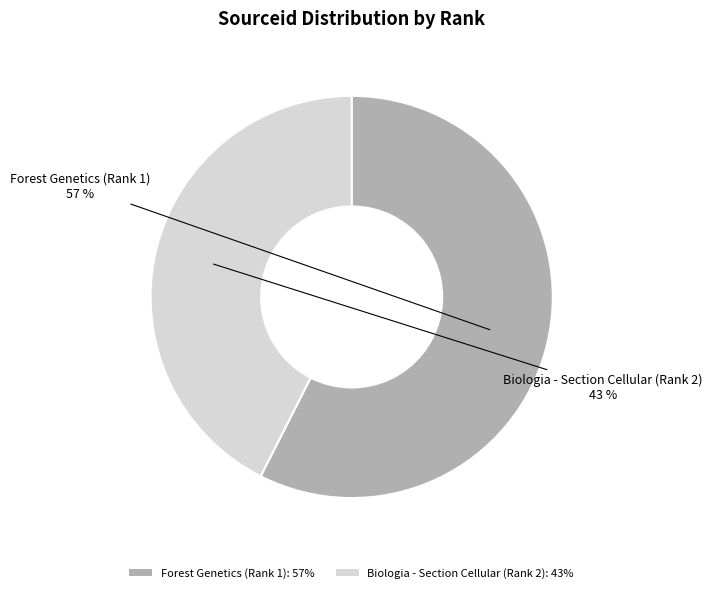

To the nearest percent, what is the average slice percentage?

50%